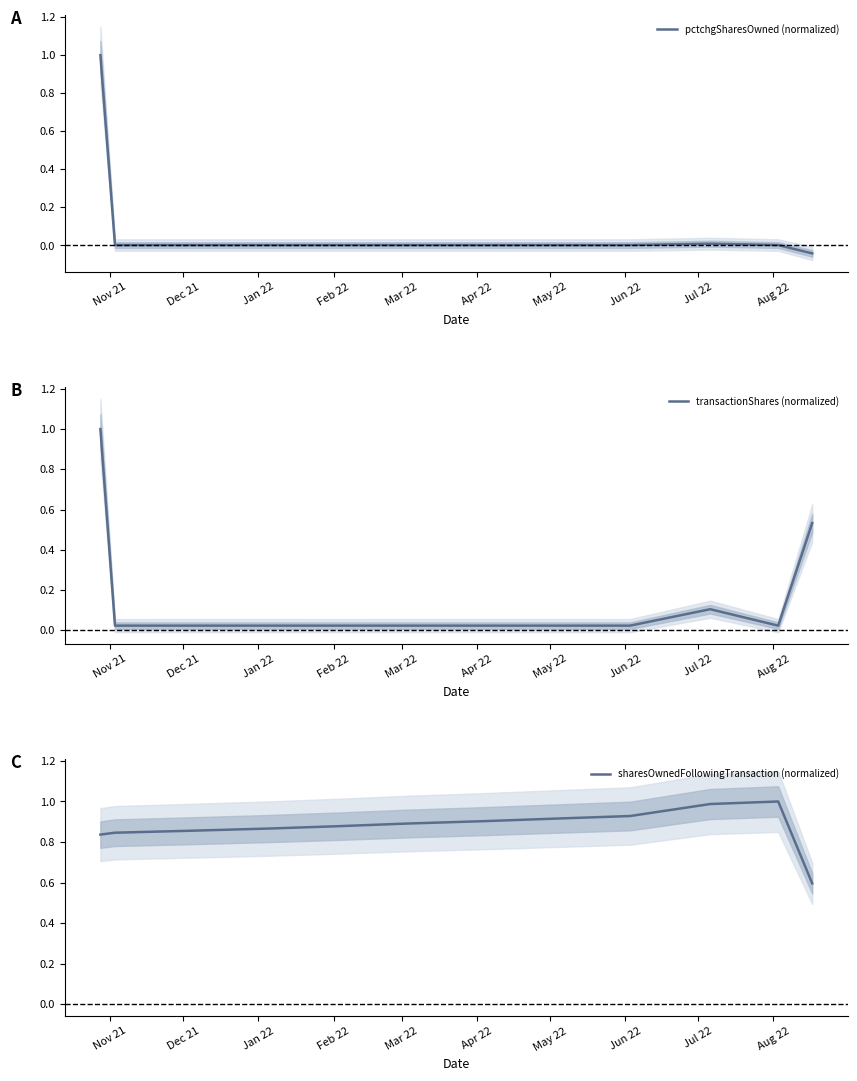

How many lines are shown in the chart?

3